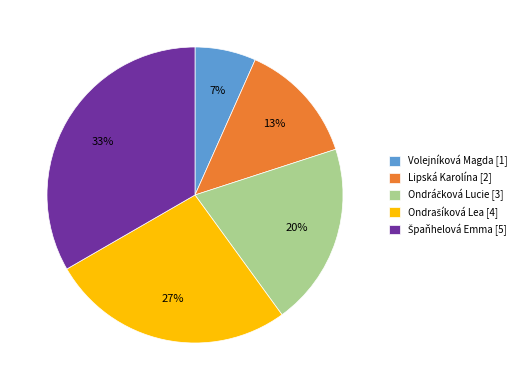

To the nearest percent, what is the average slice percentage?

20%